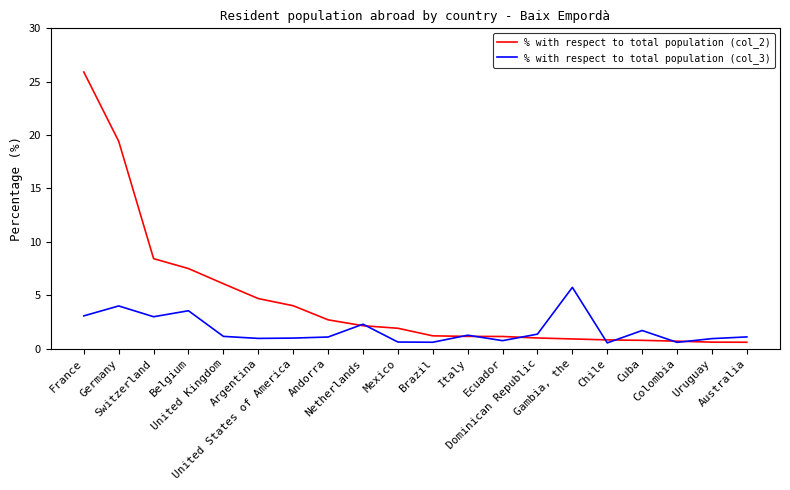

List the series in order of their overall mean, lowest first.

% with respect to total population (col_3), % with respect to total population (col_2)